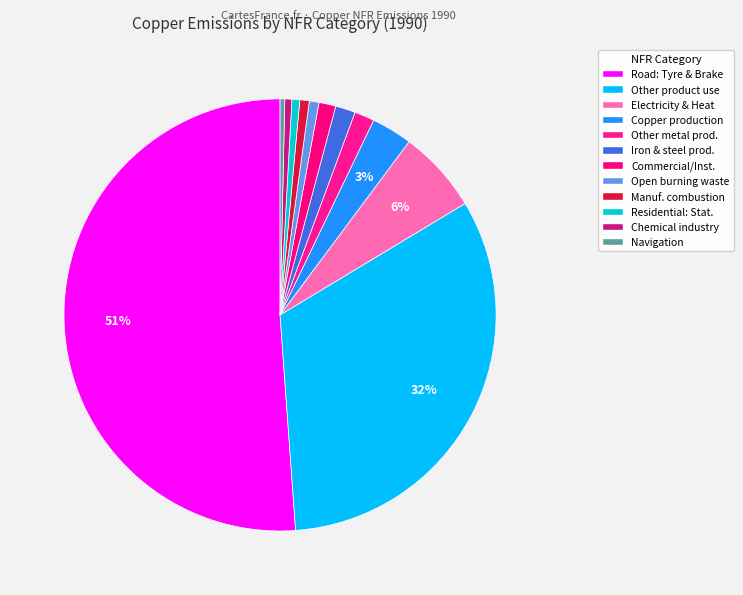

How many segments does this pie chart have?

12